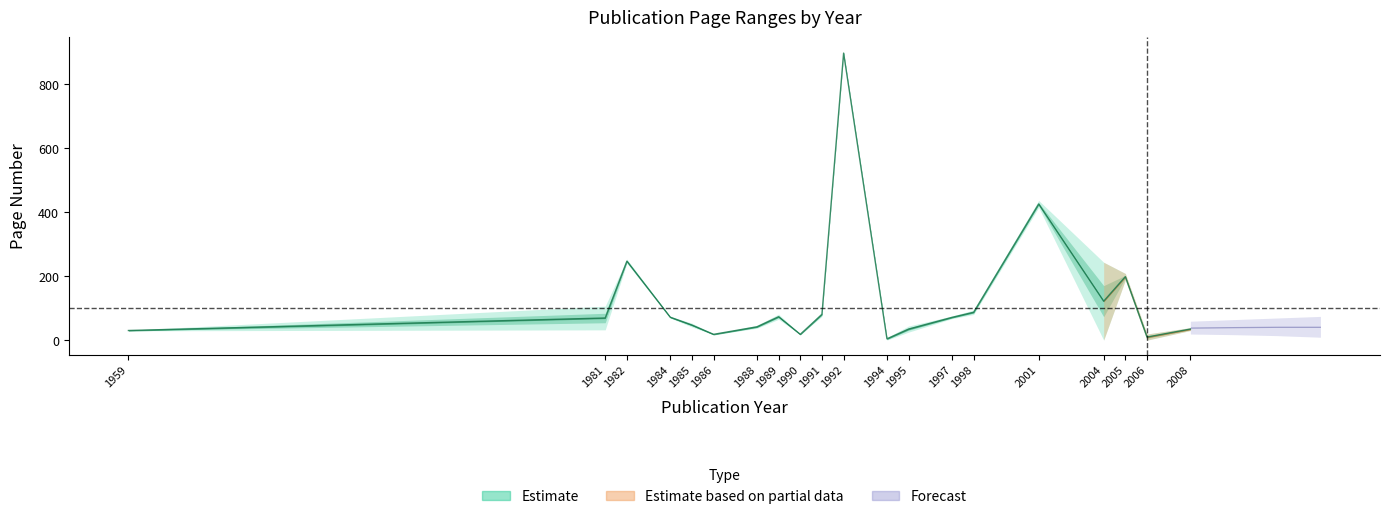

Reading left to right, what are all the values shown in this chart?

31.0	70.0	247.5	72.5	48.0	19.0	42.5	74.0	19.0	81.5	897.0	5.0	35.5	72.0	88.0	426.0	122.5	199.0	10.5	35.5